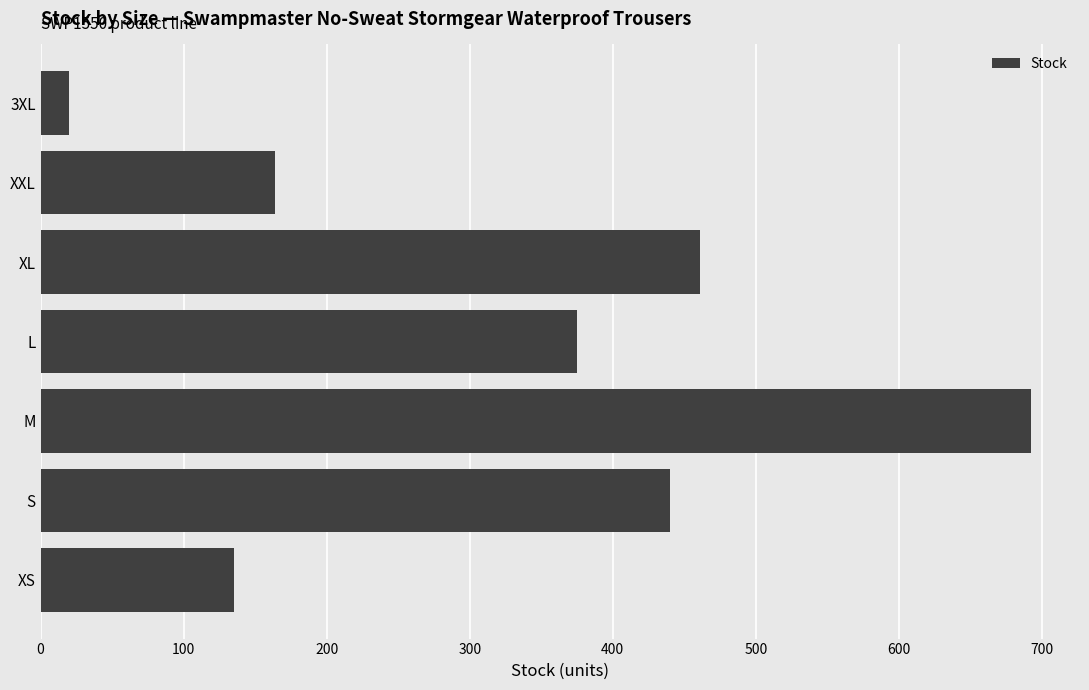

What is the difference between the second highest and second lowest values?

326